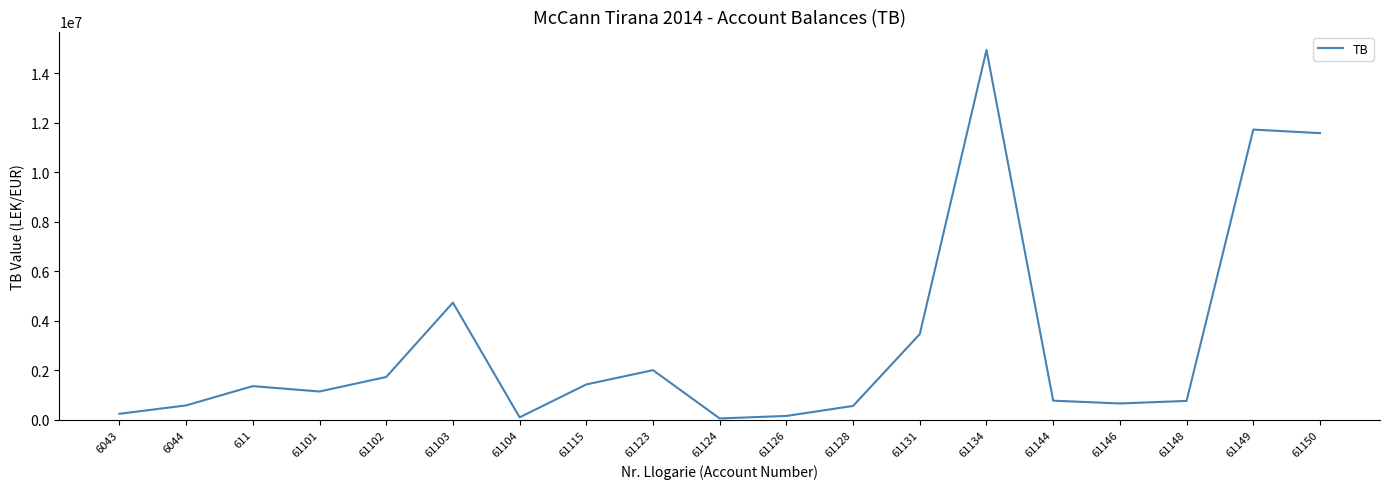

What is the difference between the values at 61131 and 61103?

1269078.4